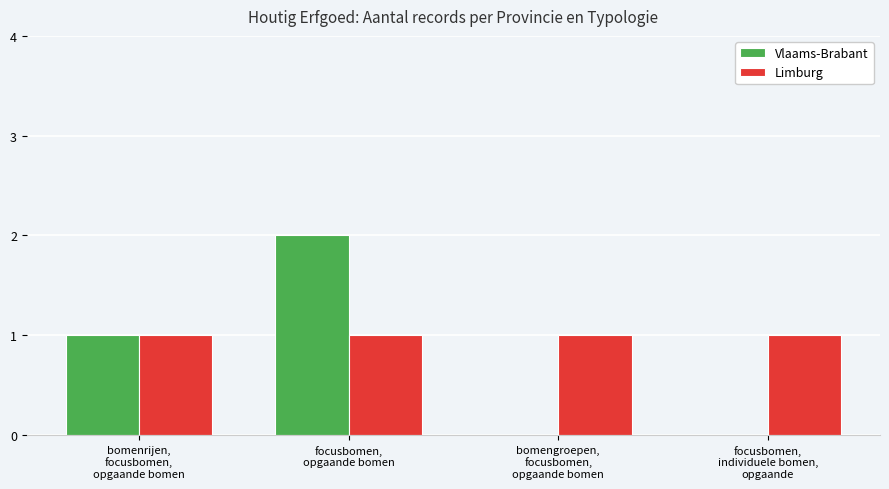

Is it true that Limburg equals 1 at bomengroepen,
focusbomen,
opgaande bomen?

True